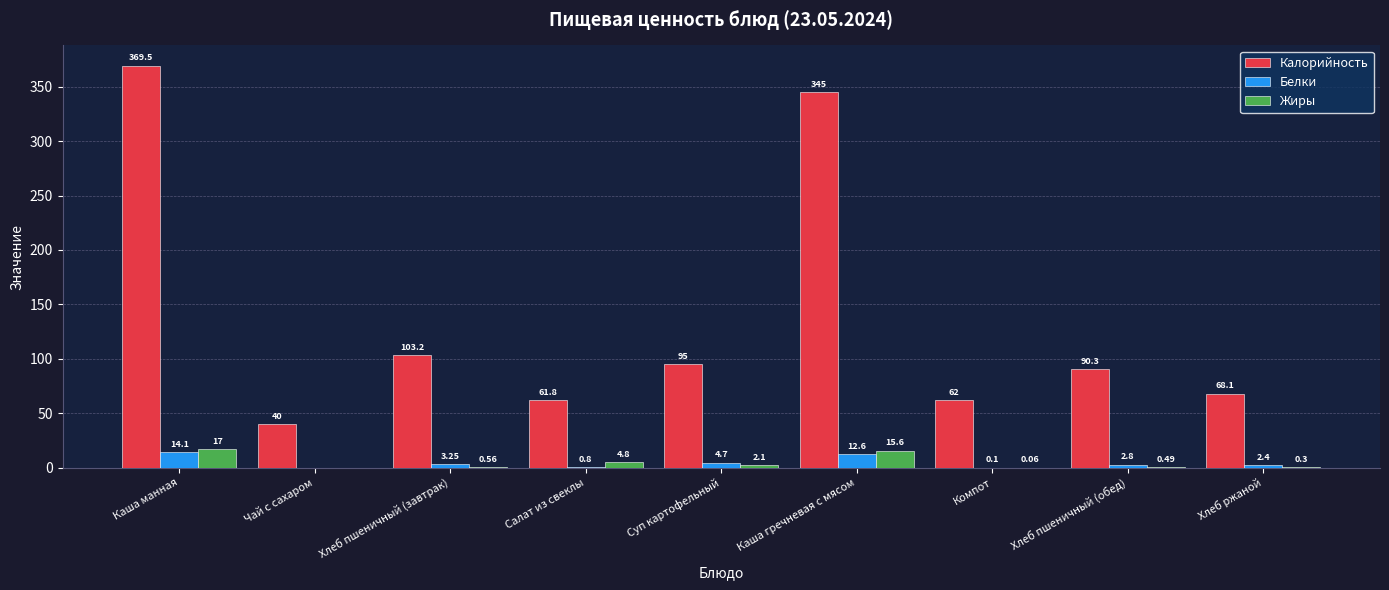

The value of Жиры at Чай с сахаром is 0.0. True or false?

True